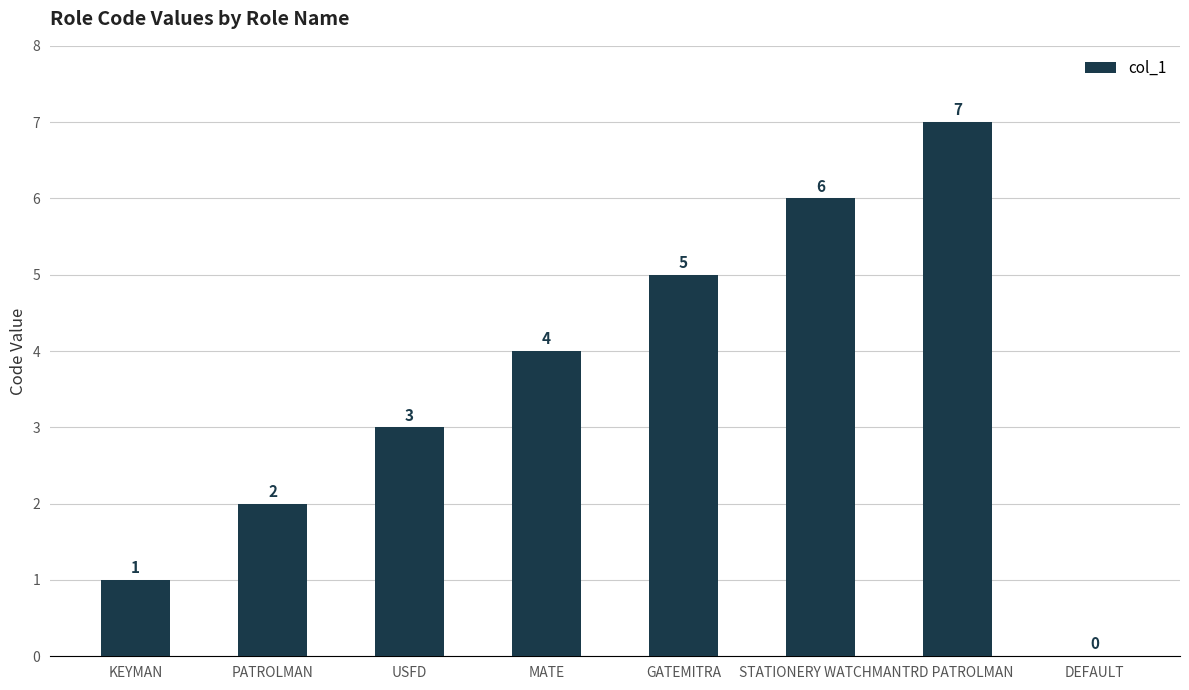

The value at STATIONERY WATCHMAN is 6. True or false?

True